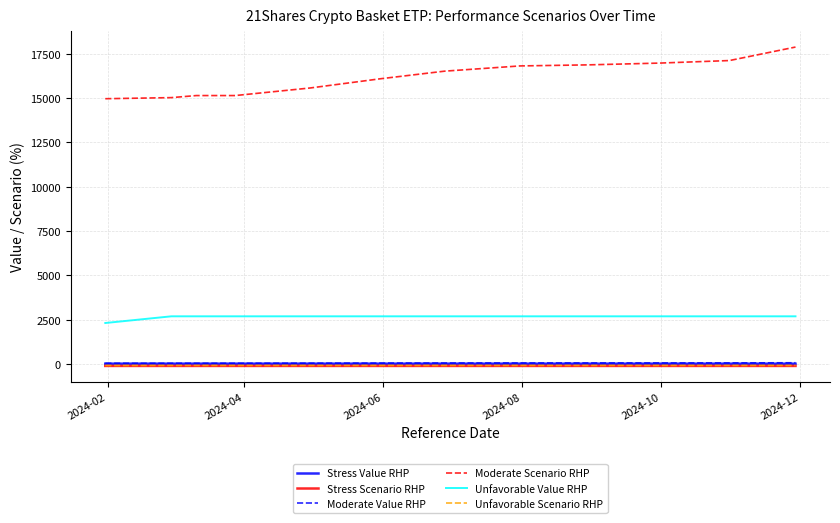

What are all the series names shown in the legend?

Stress Value RHP, Stress Scenario RHP, Moderate Value RHP, Moderate Scenario RHP, Unfavorable Value RHP, Unfavorable Scenario RHP